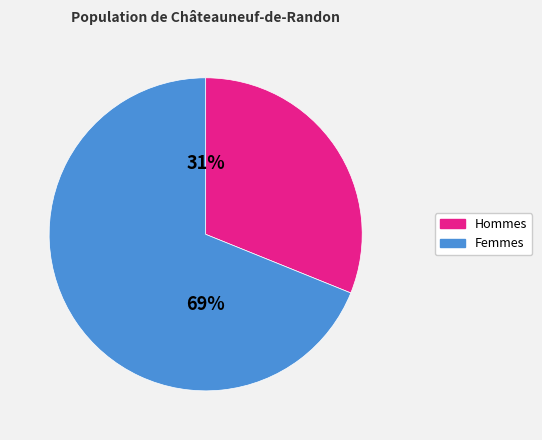

To the nearest percent, what is the difference between the largest and smallest slice percentages?

38%